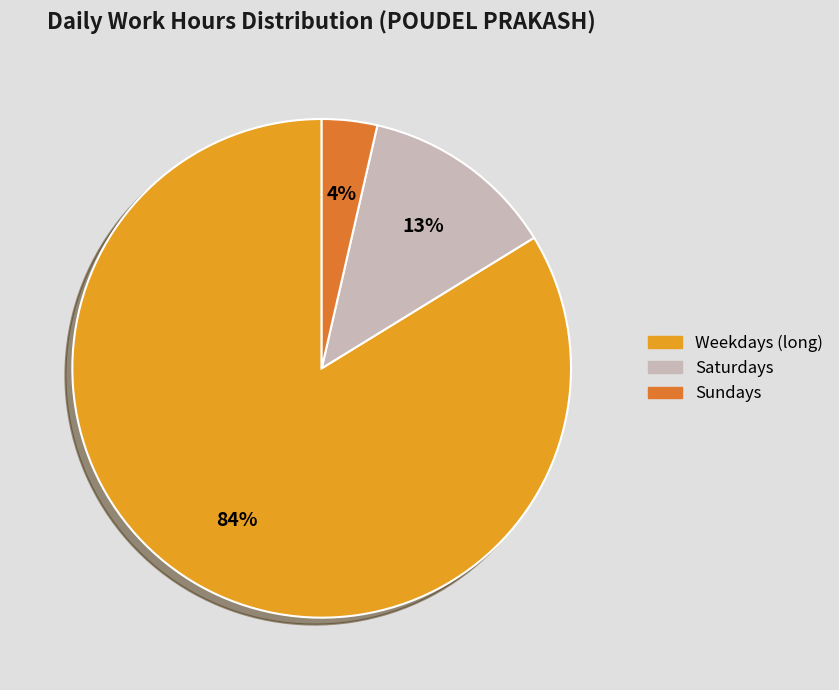

To the nearest percent, what is the average slice percentage?

33%